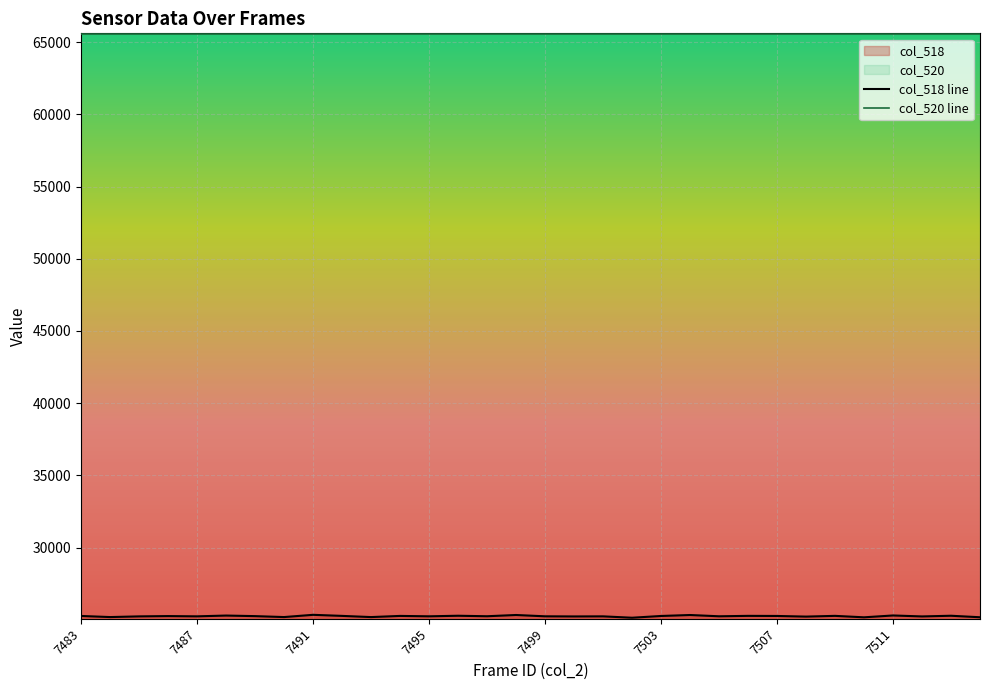

Which series has the largest total across all categories?

col_520 line